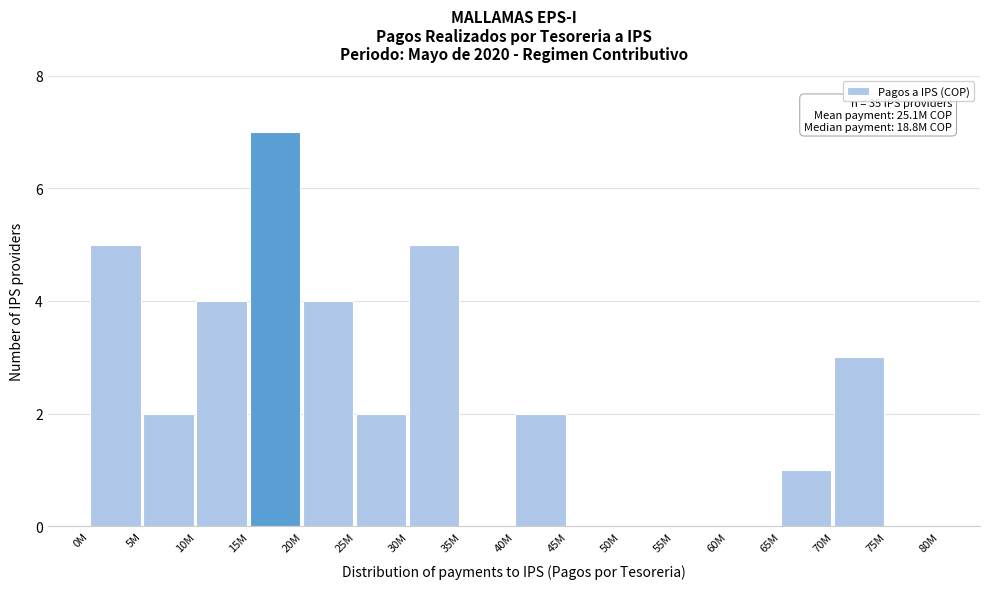

Reading left to right, list all the values displayed in this chart.

0M=5	5M=2	10M=4	15M=7	20M=4	25M=2	30M=5	35M=0	40M=2	45M=0	50M=0	55M=0	60M=0	65M=1	70M=3	75M=0